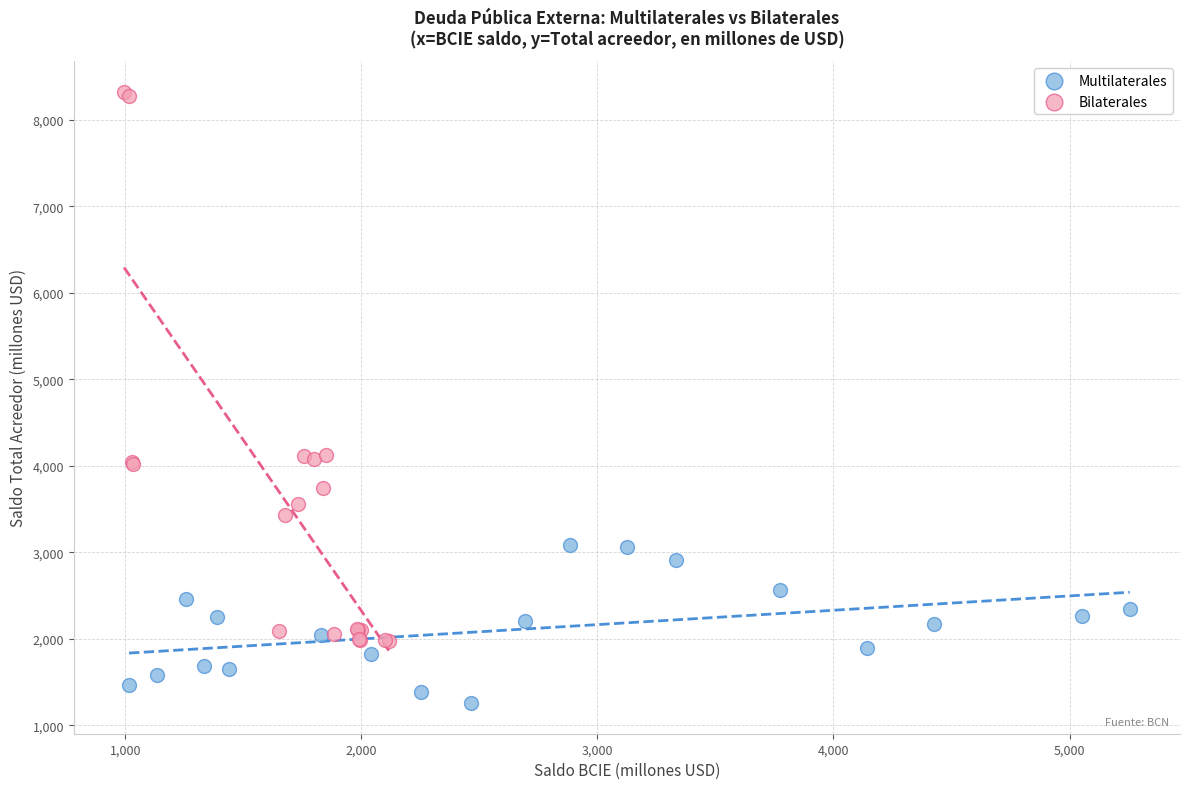

Which series contains the lowest Y value?

Multilaterales